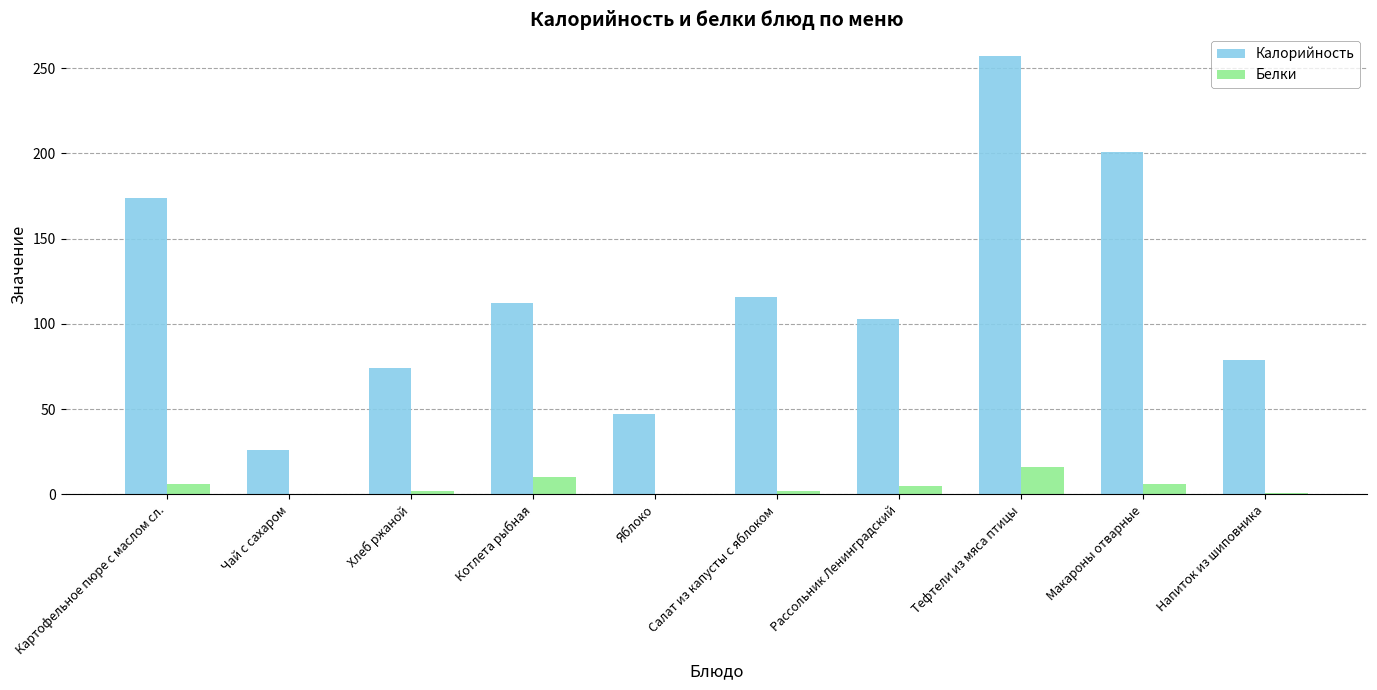

True or false: Белки has a value of -9 at Яблоко.

False